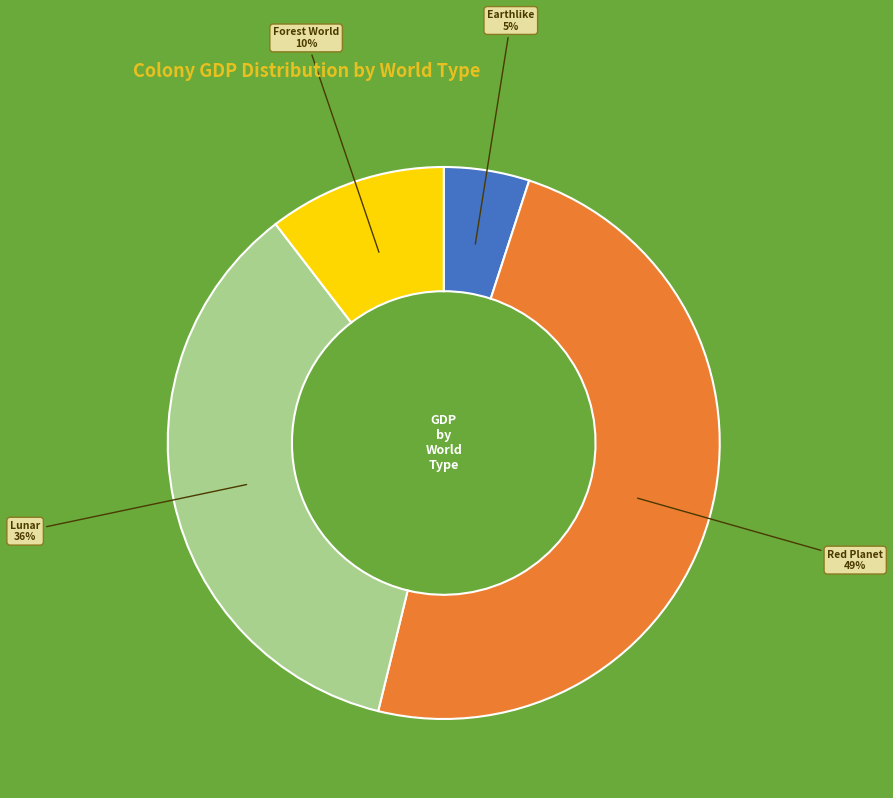

To the nearest percent, what is the average slice percentage?

25%